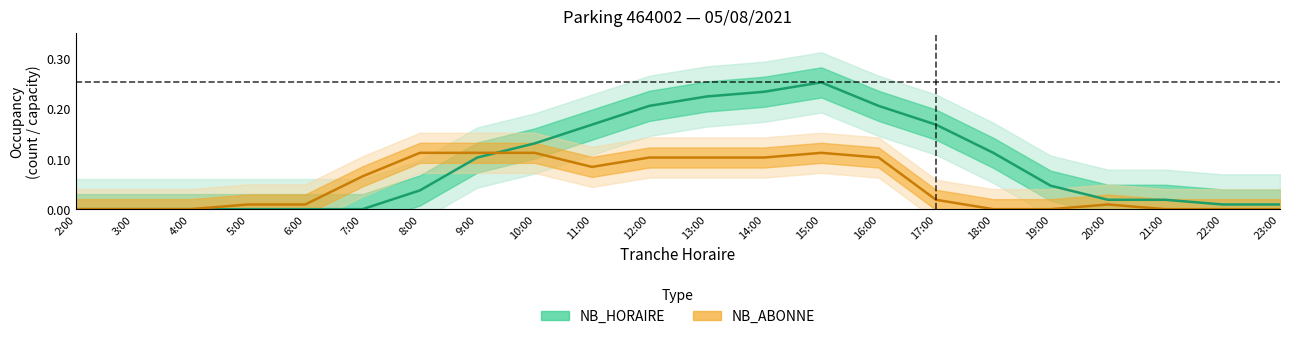

True or false: NB_ABONNE has more than 1 interior local peaks.

True